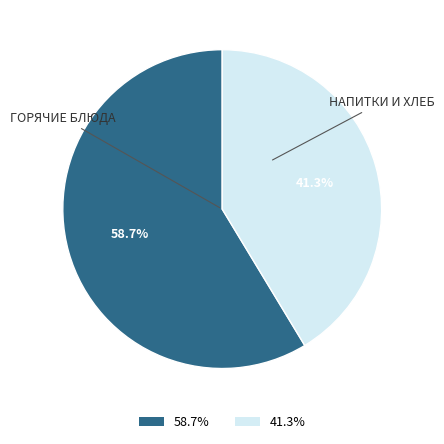

Does any single category account for the majority?

Yes